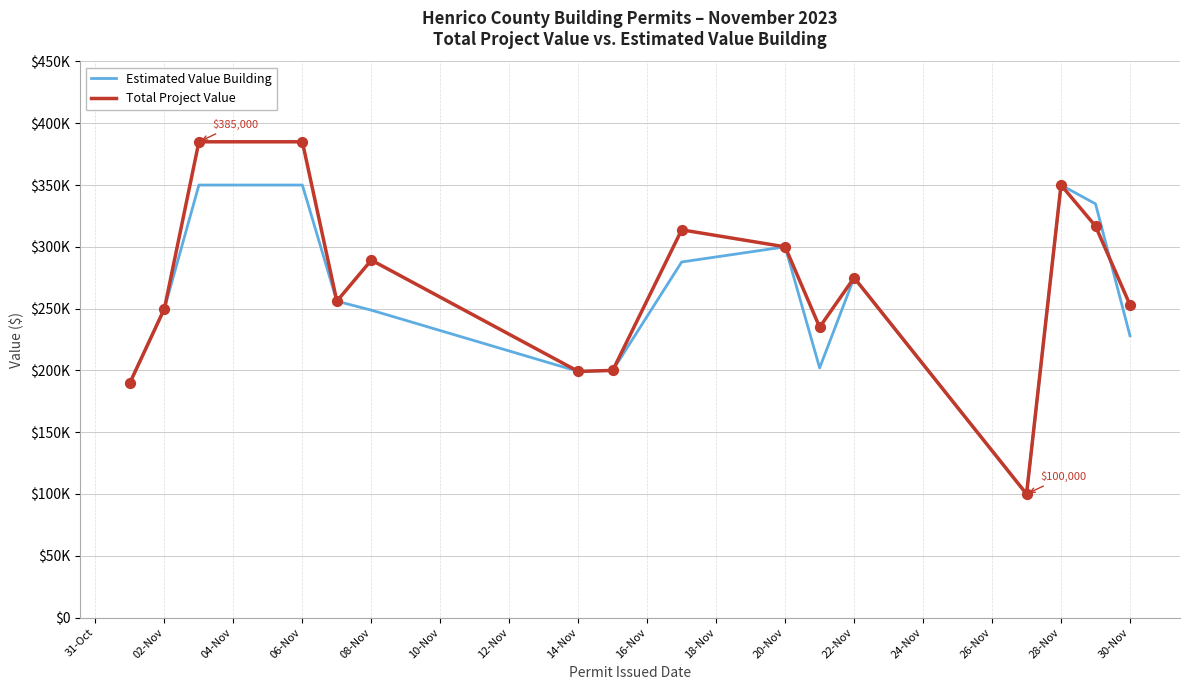

Which series has the largest total across all categories?

Total Project Value